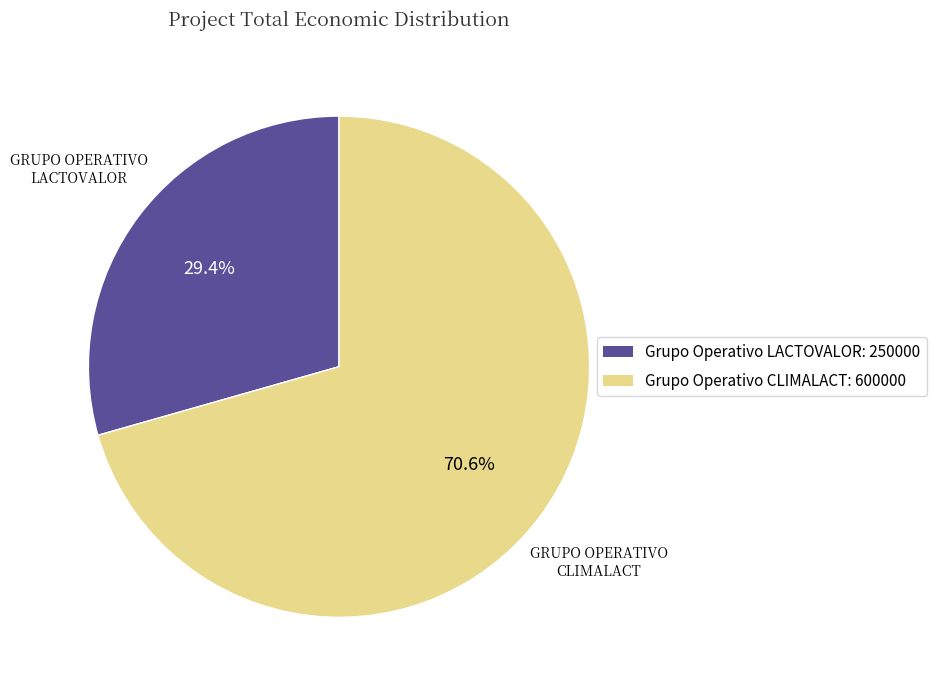

To the nearest percent, what is the combined percentage of Grupo Operativo LACTOVALOR and Grupo Operativo CLIMALACT?

100%